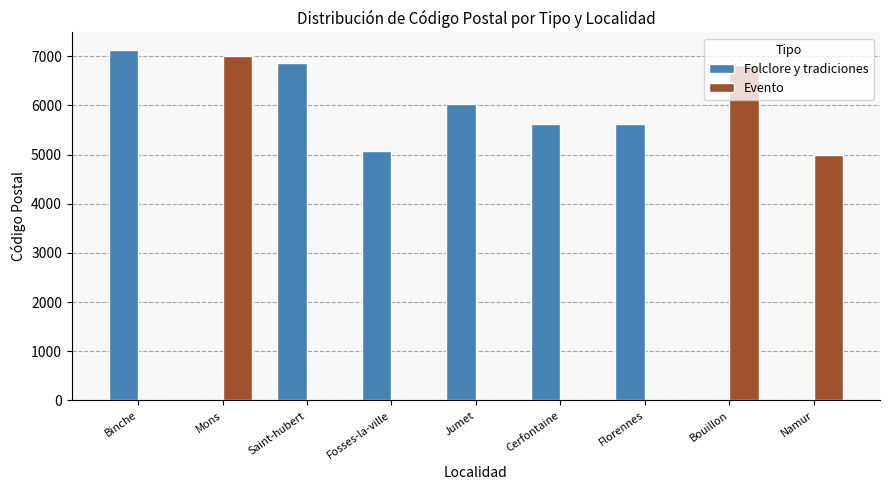

What is the maximum value for Folclore y tradiciones?

7130